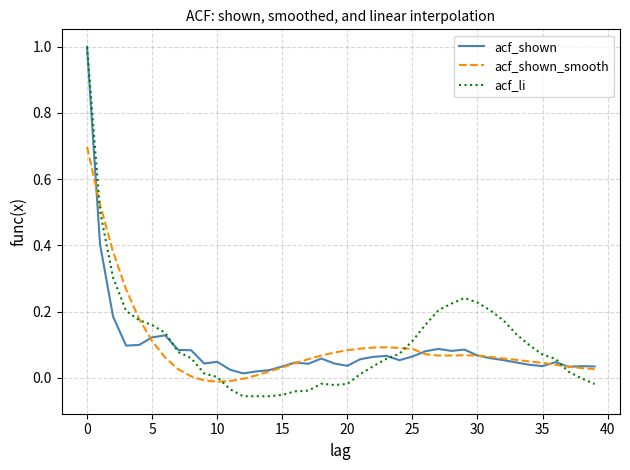

Which series has the largest total across all categories?

acf_li